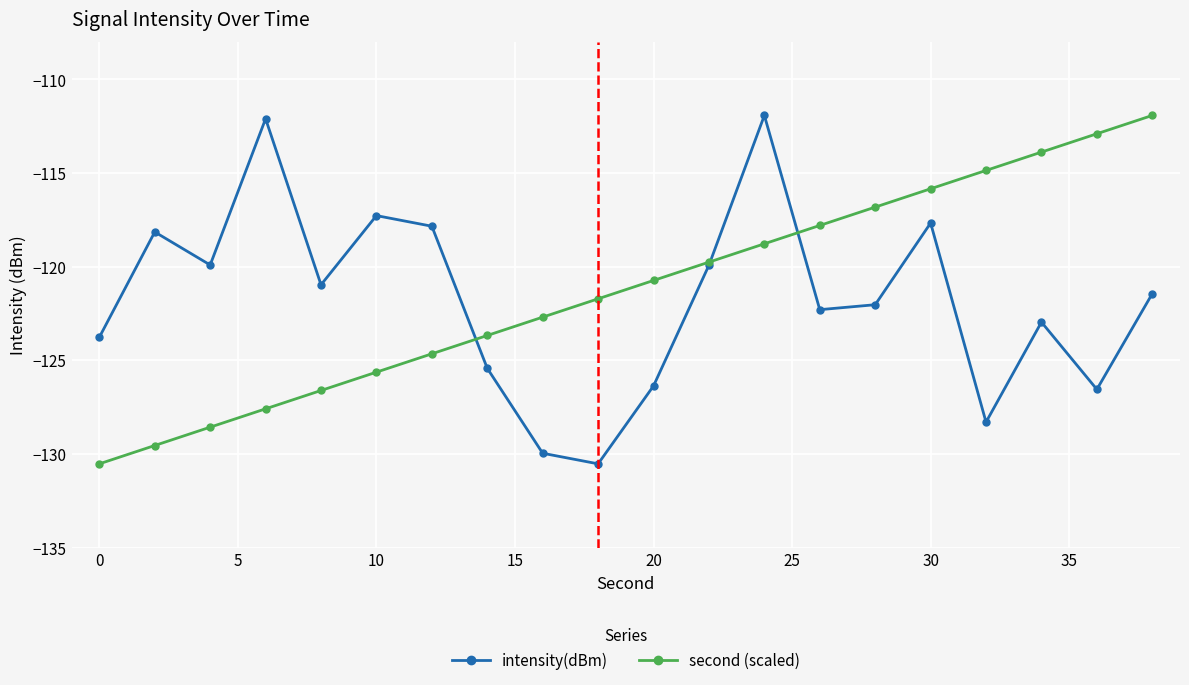

What is the smallest value displayed?

-130.5